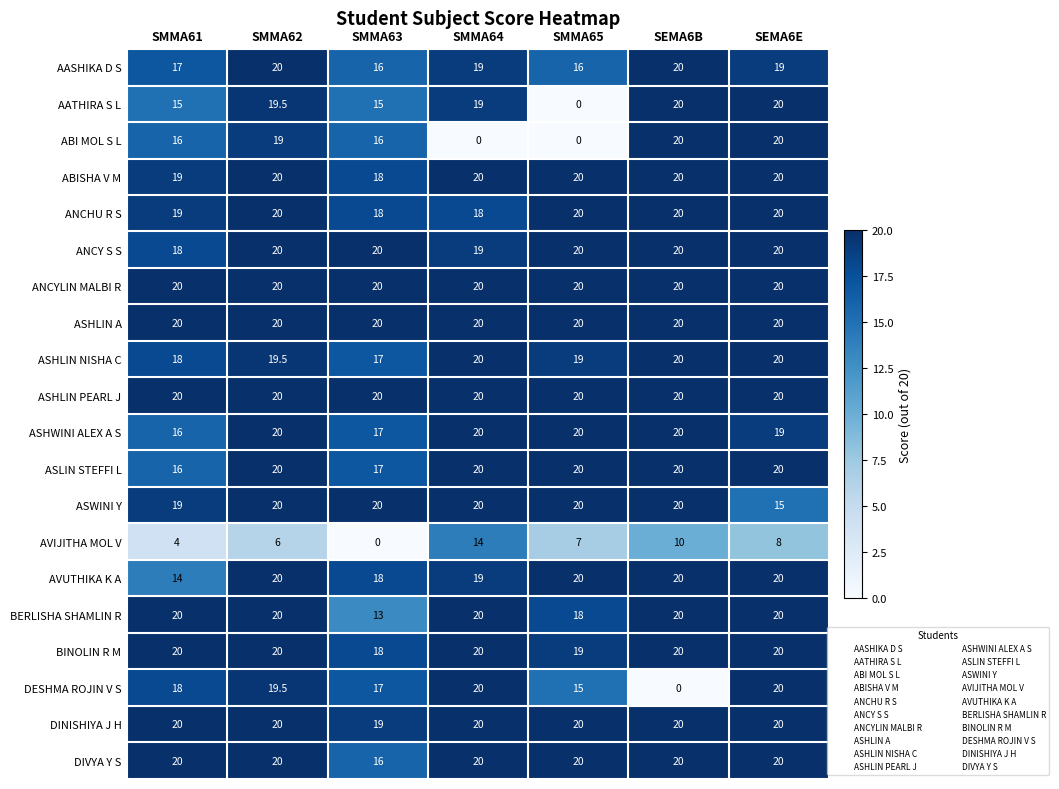

Which series changed the most between SMMA62 and SMMA65?

AATHIRA S L